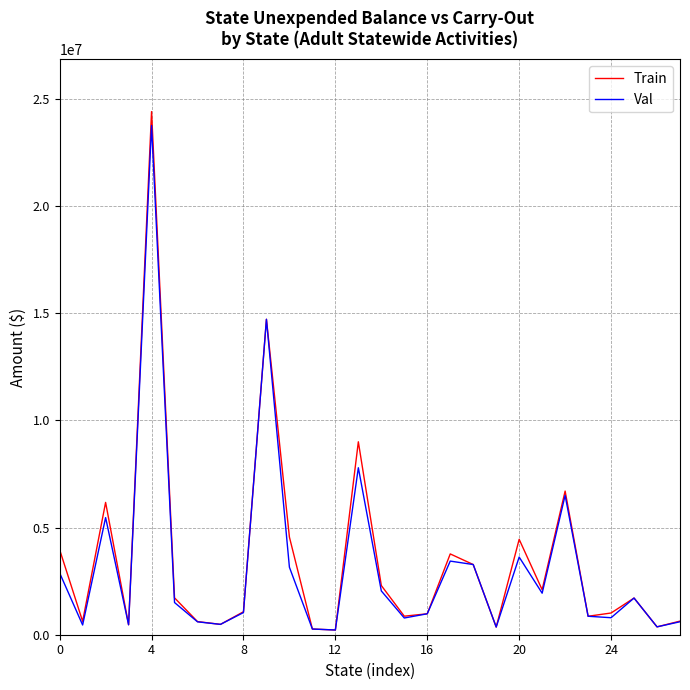

In Val, how many points are higher than both neighbors (excluding endpoints)?

8